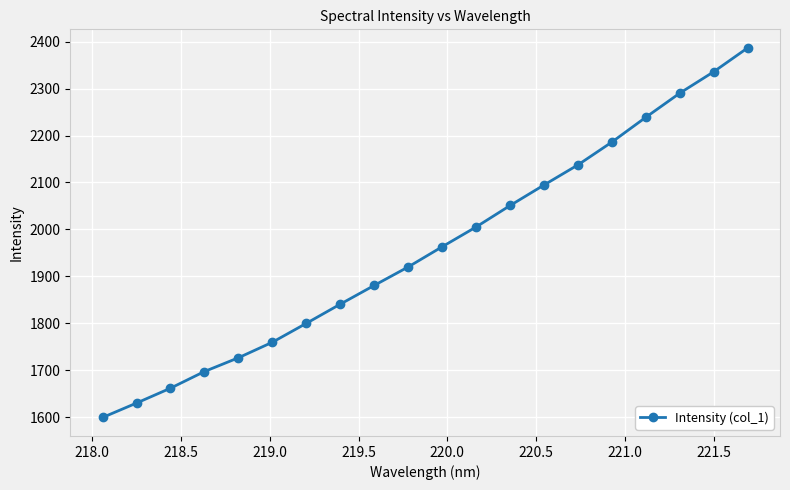

True or false: there are more than 2 points higher than both neighbors.

False